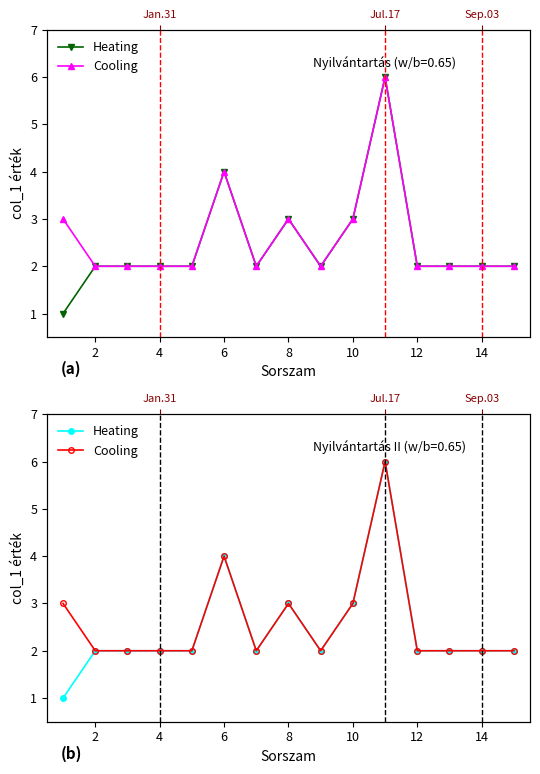

List the series in order of their peak value, lowest first.

Heating, Cooling